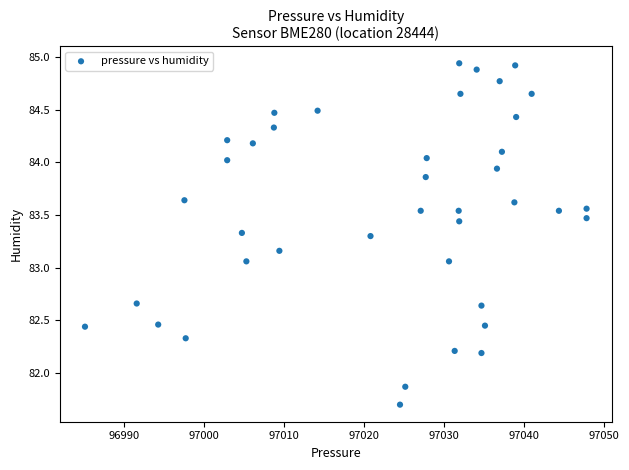

What is the range of X values (max minus min)?

62.8